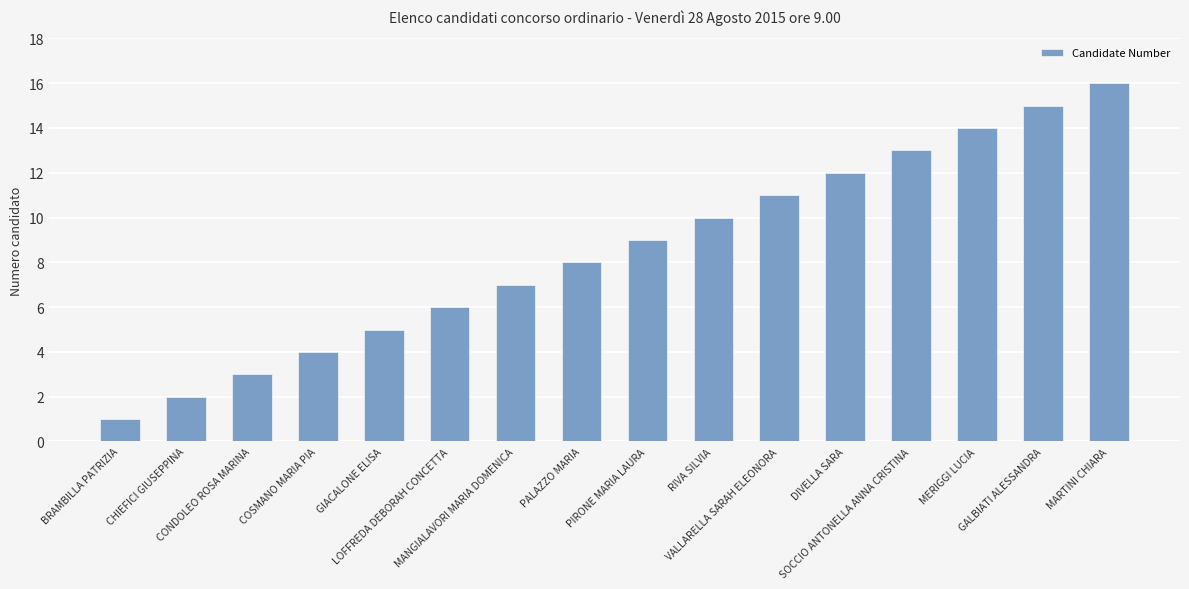

Reading left to right, extract all data points from this chart.

1	2	3	4	5	6	7	8	9	10	11	12	13	14	15	16